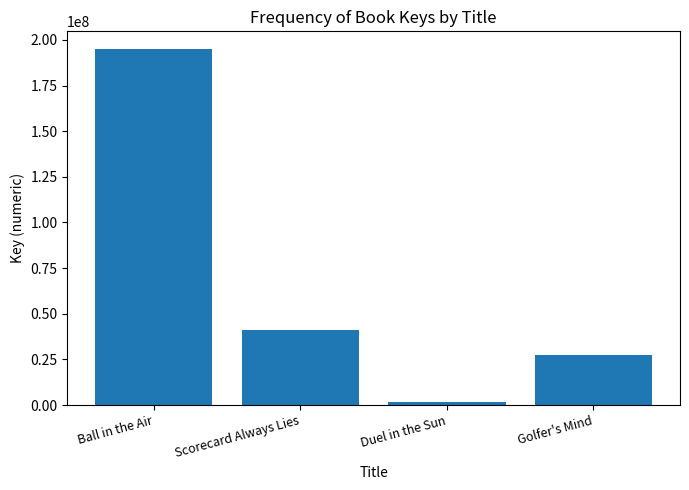

Which label corresponds to the largest value in the chart?

Ball in the Air